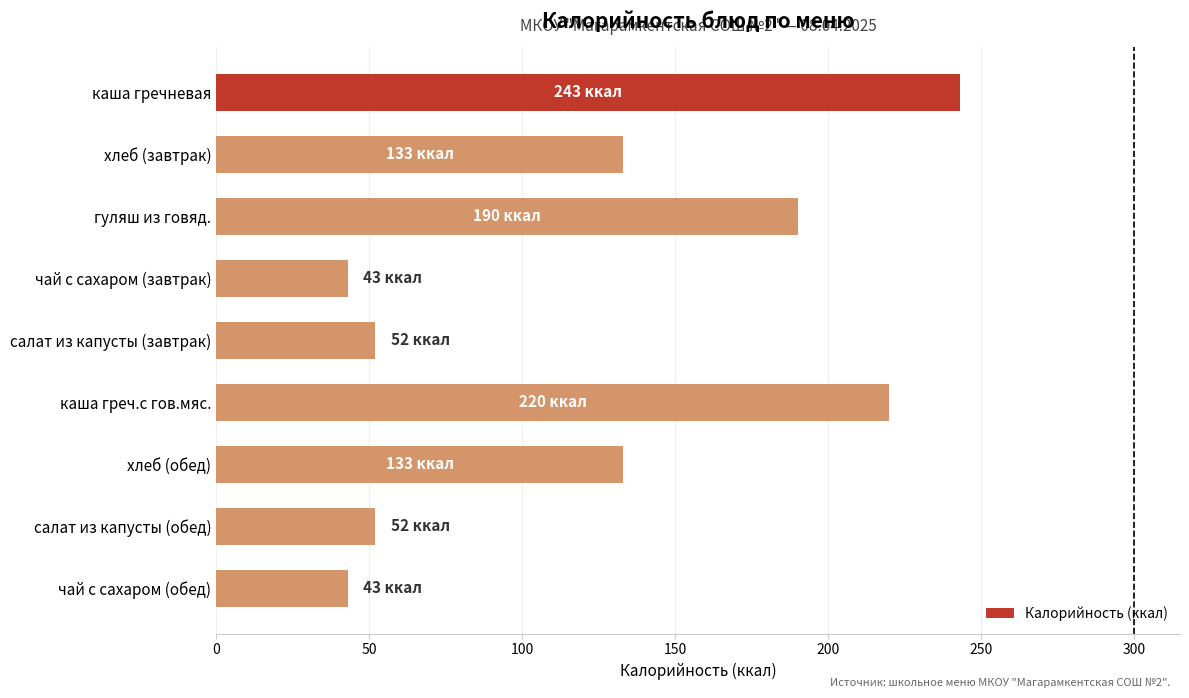

The value at каша греч.с гов.мяс. is 303. True or false?

False